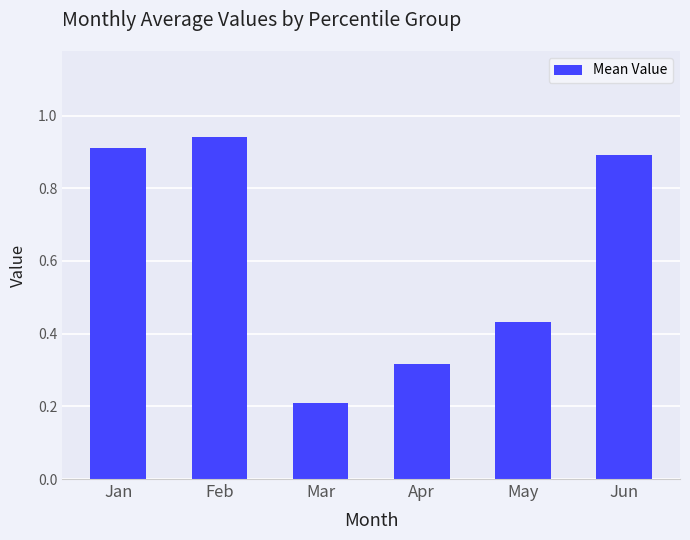

What is the minimum value shown in the chart?

0.2